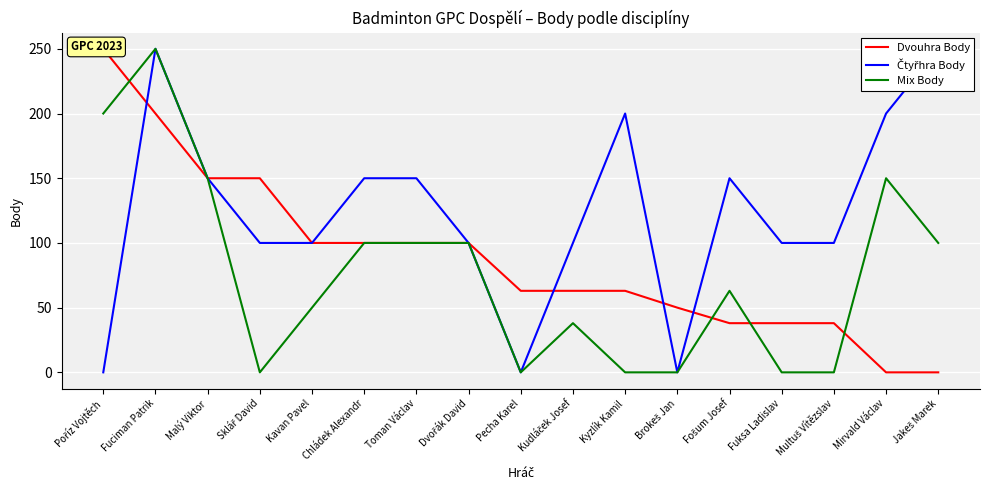

Is the value of Dvouhra Body at Malý Viktor greater than the value of Mix Body at Fuciman Patrik?

No